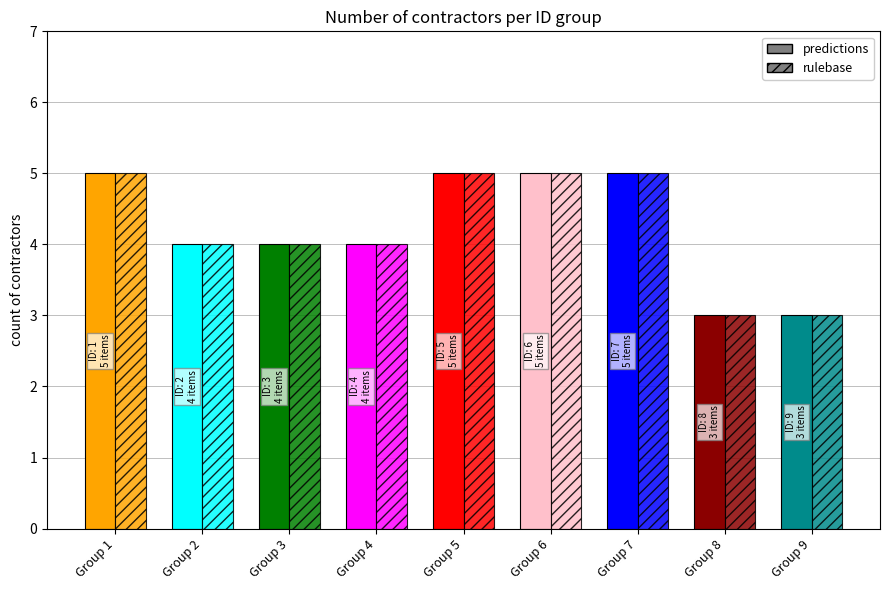

What is the highest value of the predictions series?

5